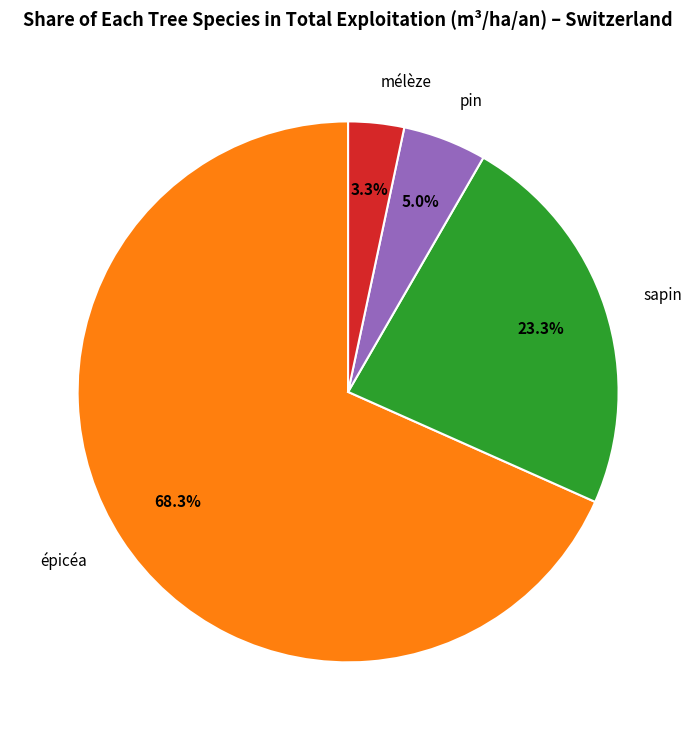

Is the sum of mélèze and pin greater than half?

No